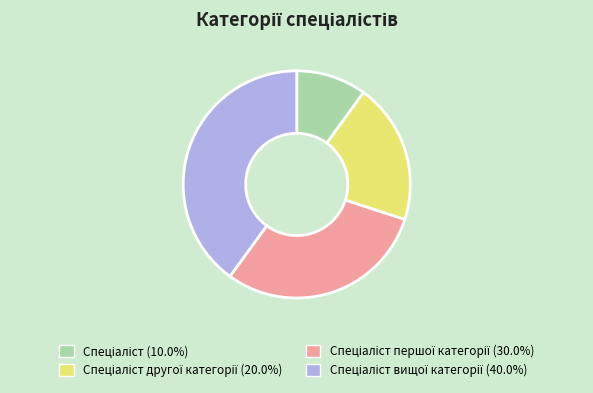

Is there a majority slice in this chart?

No